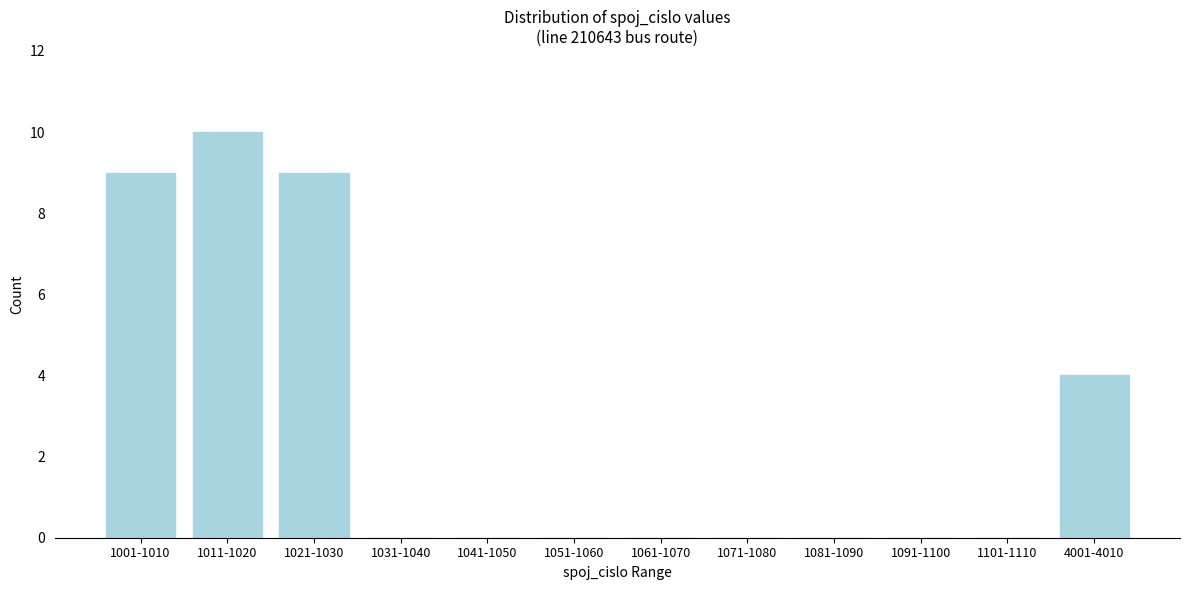

Reading left to right, extract all data points from this chart.

1001-1010=9	1011-1020=10	1021-1030=9	1031-1040=0	1041-1050=0	1051-1060=0	1061-1070=0	1071-1080=0	1081-1090=0	1091-1100=0	1101-1110=0	4001-4010=4